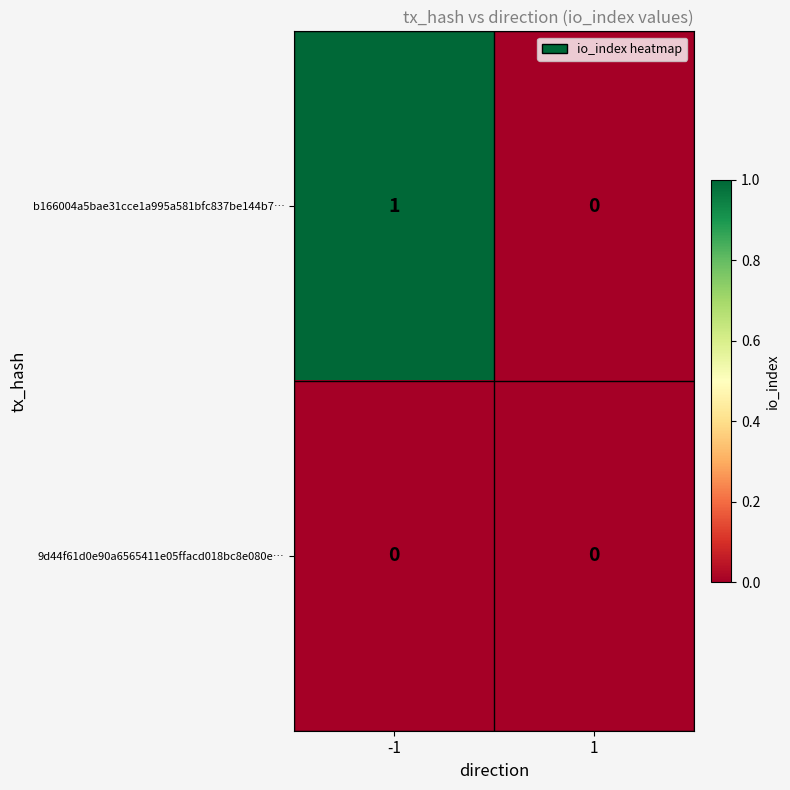

Rank the series by their average value, from highest to lowest.

b166004a5bae31cce1a995a581bfc837be144b7…, 9d44f61d0e90a6565411e05ffacd018bc8e080e…